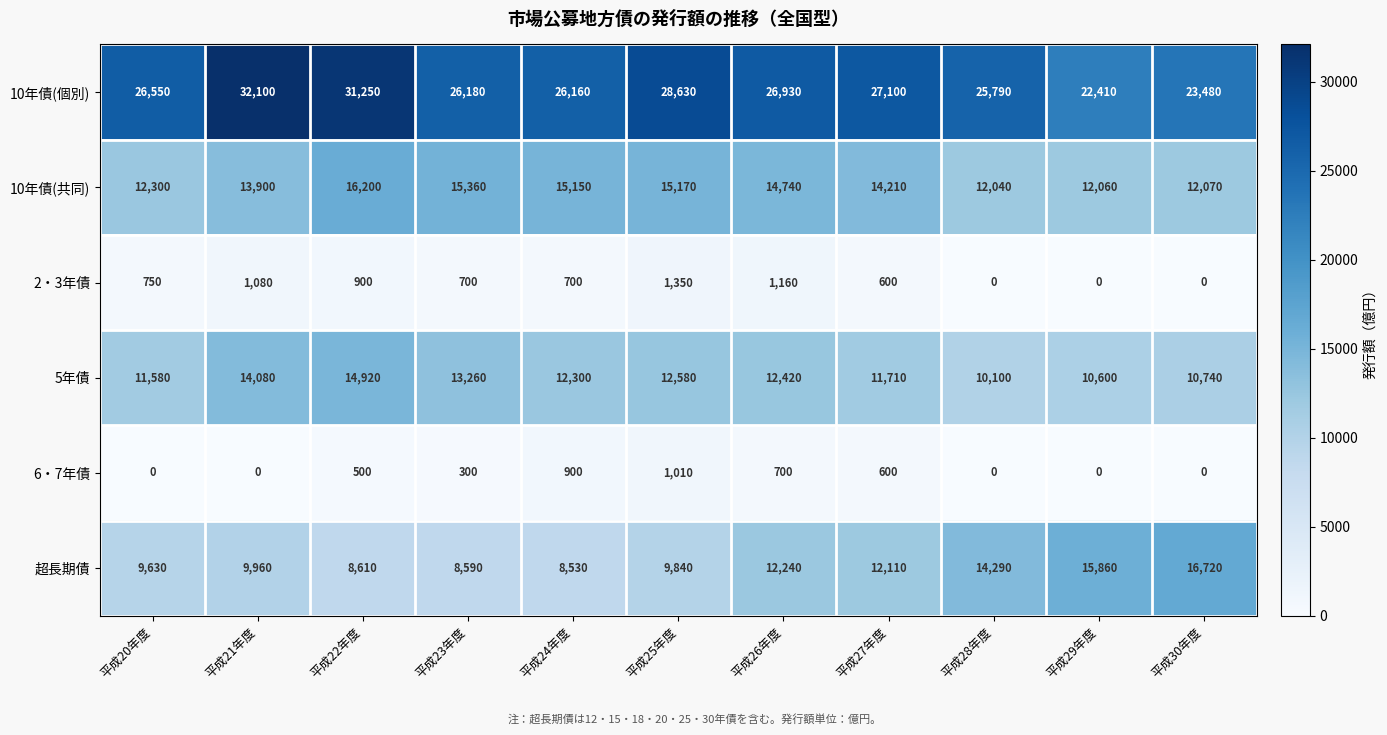

Is it true that 2・3年債 equals 1160 at 平成26年度?

True